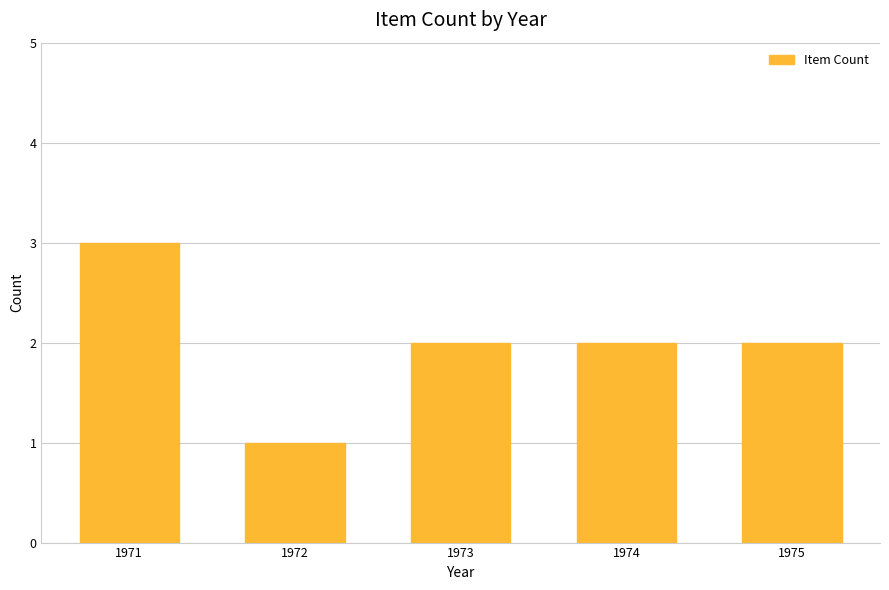

What is the sum of the values at 1975 and 1974?

4